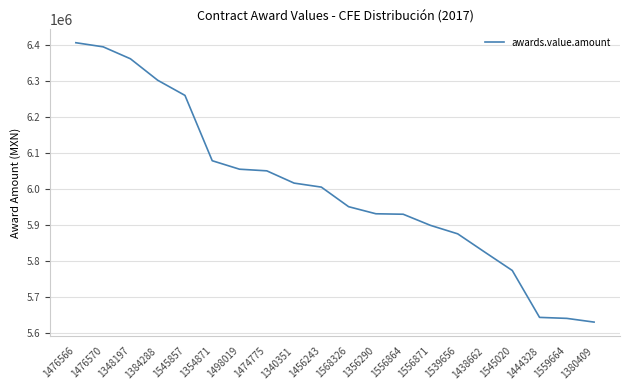

What is the difference between the maximum and minimum values?

776429.4